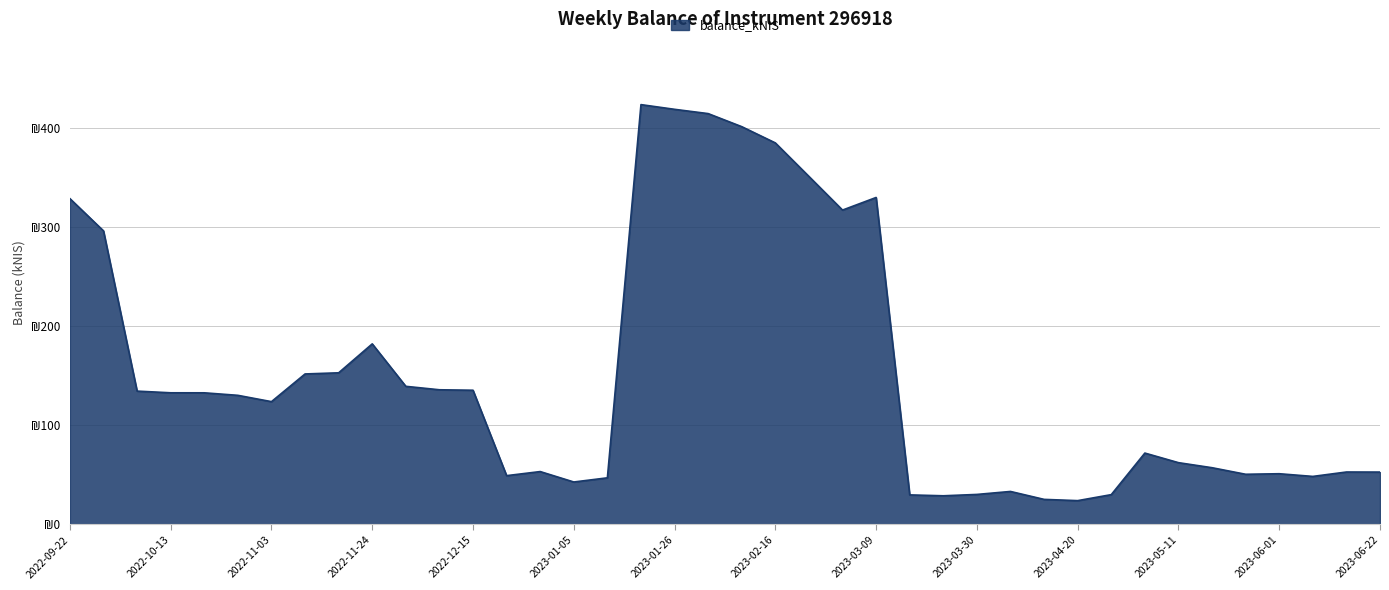

What is the label of the 27th point from the right?

2022-12-22